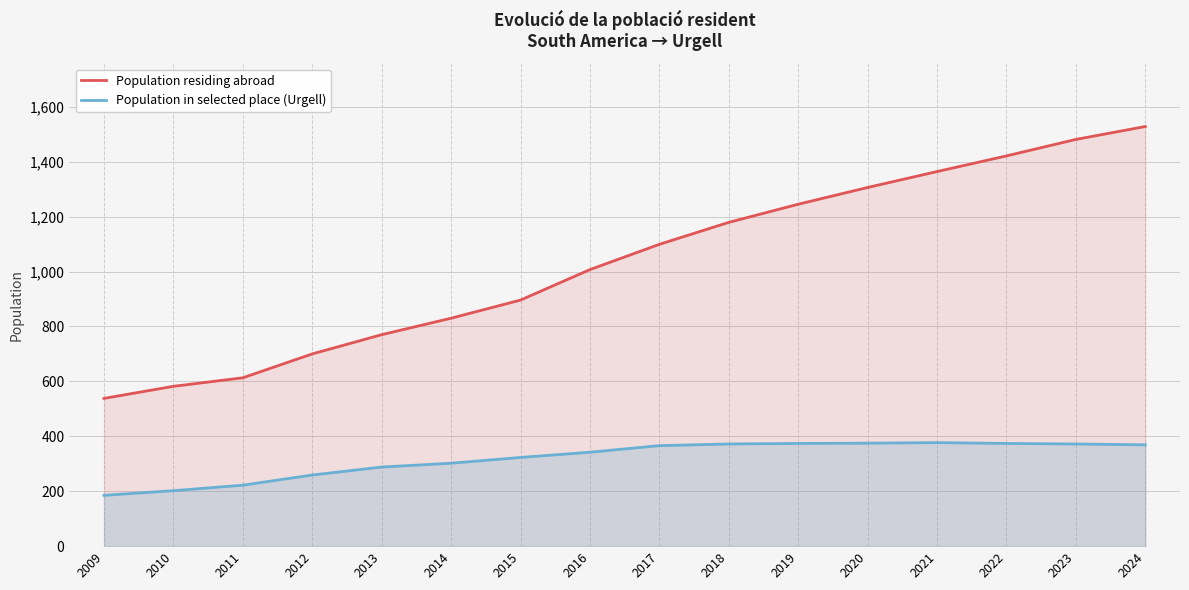

At which label does Population residing abroad first exceed 1099?

2018